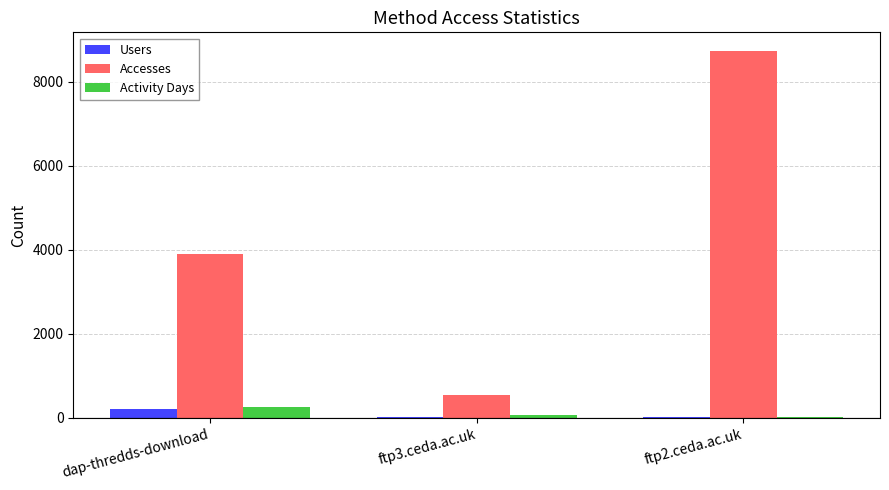

What is the total value across all series at ftp3.ceda.ac.uk?

608